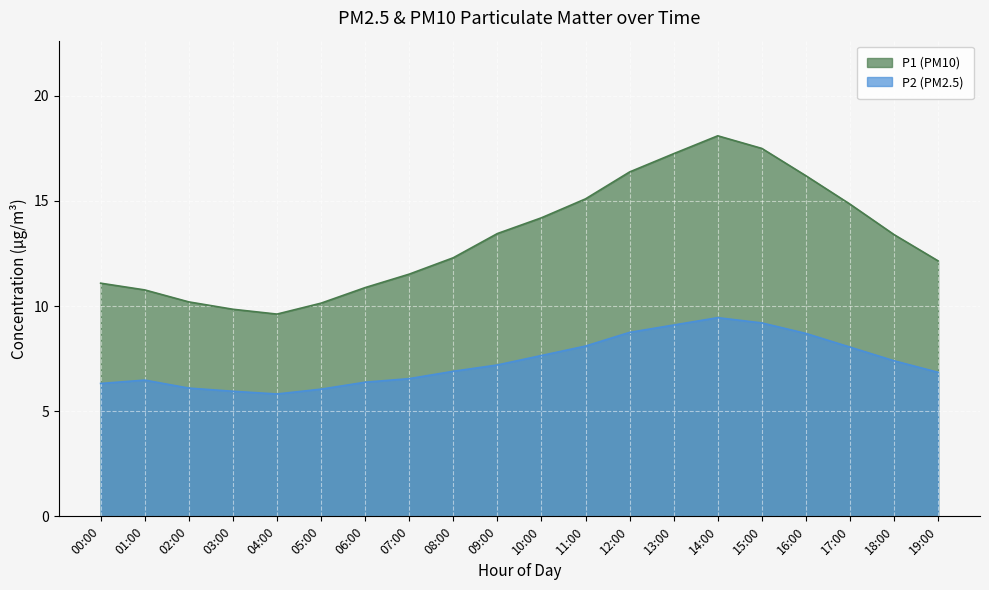

How many data points in P2 are above 7?

10